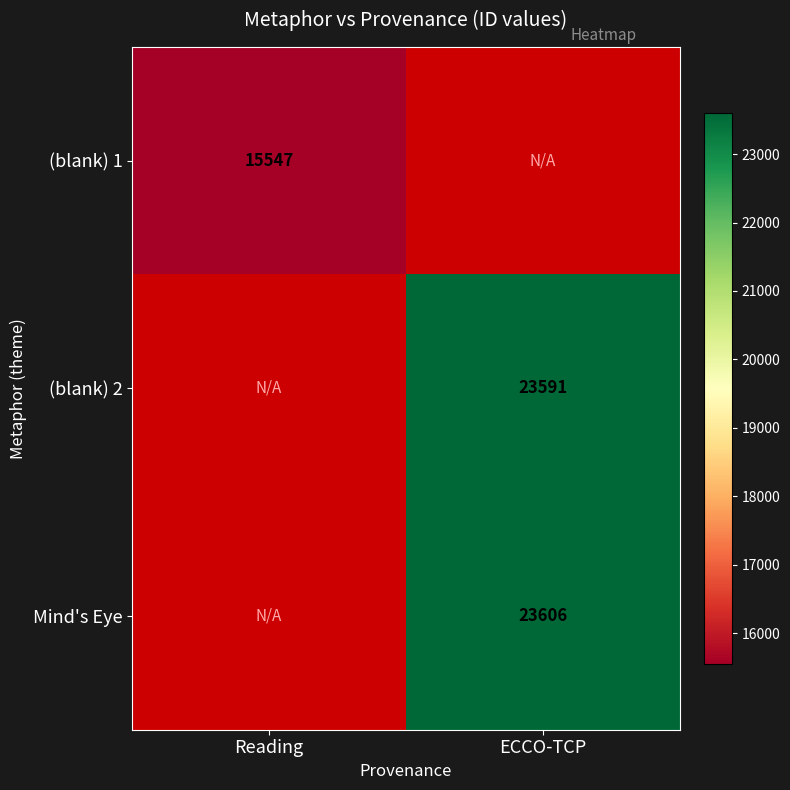

Which category has the highest value across all series?

ECCO-TCP